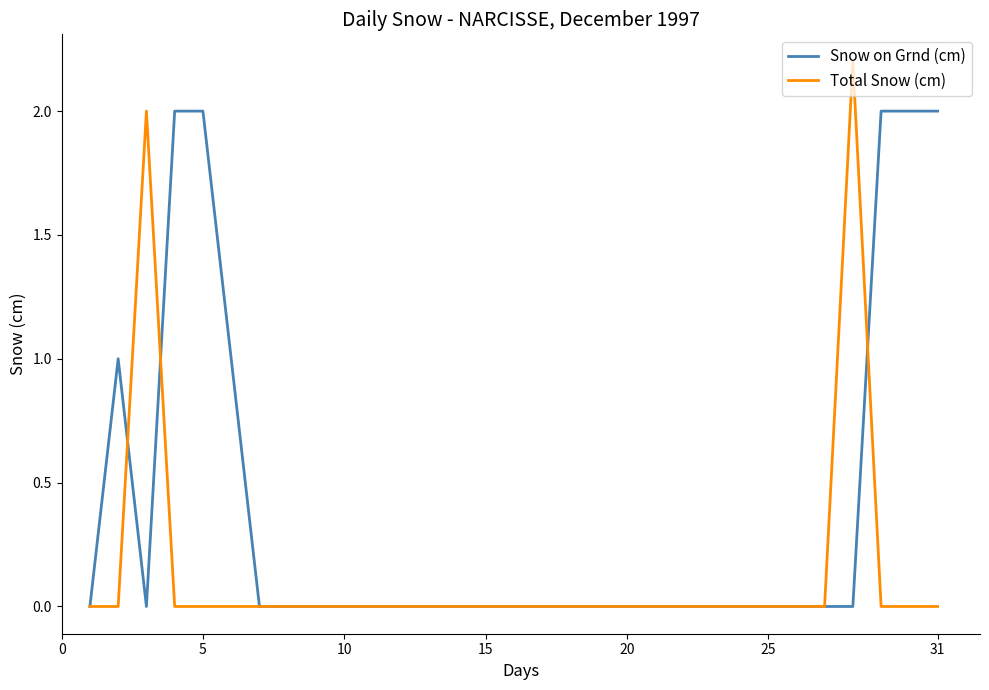

Which series has the largest total across all categories?

Snow on Grnd (cm)